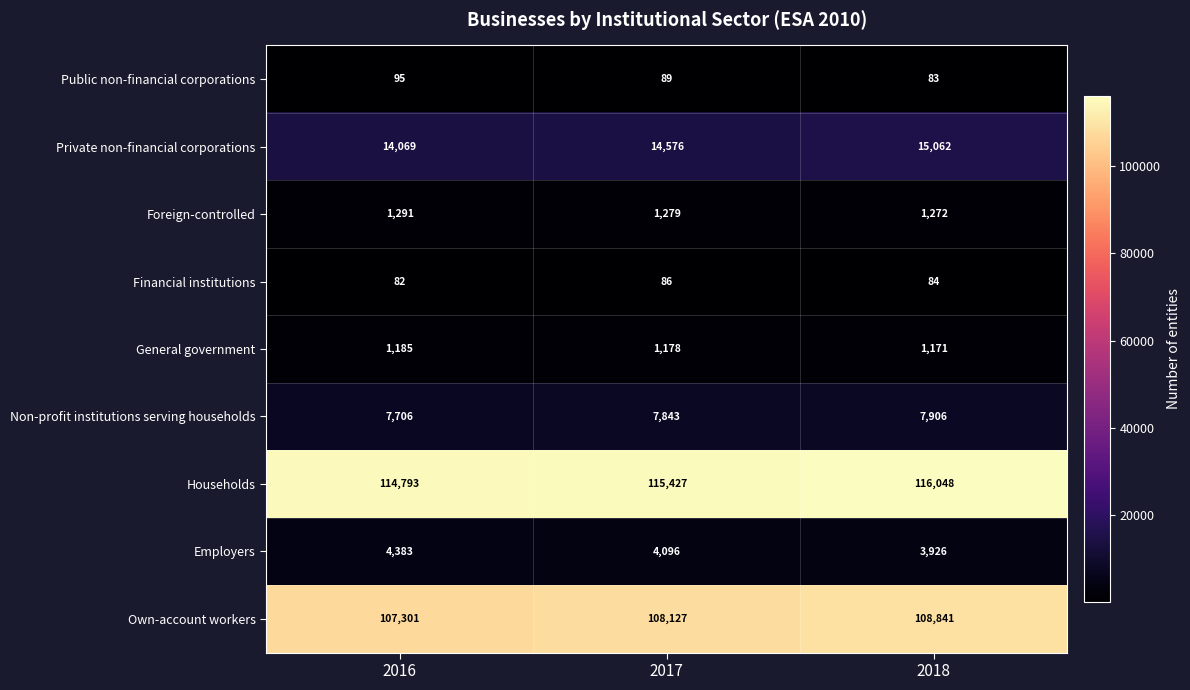

The value of Private non-financial corporations at 2018 is 9516. True or false?

False